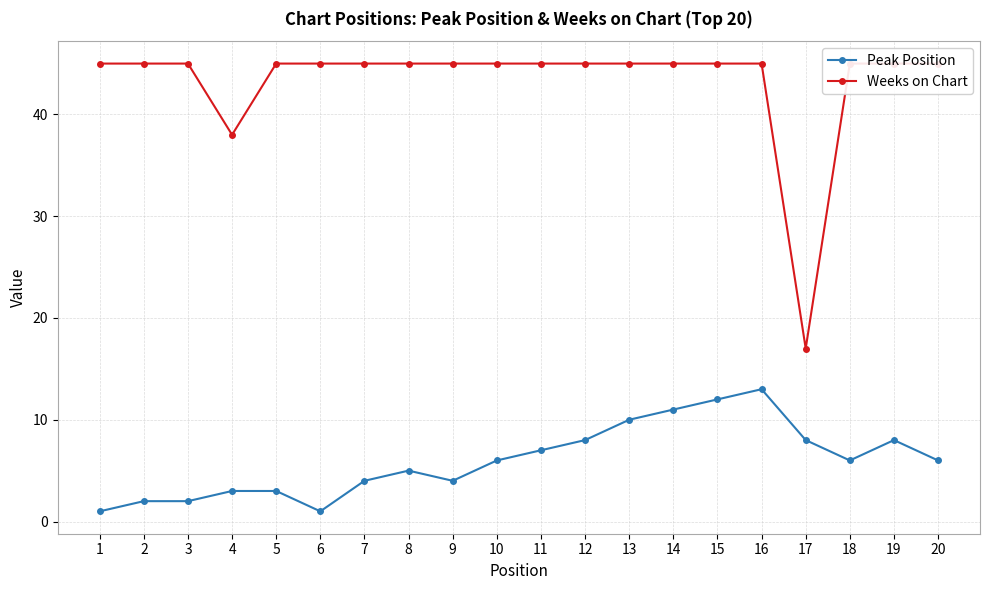

Does the chart have visible grid lines?

Yes